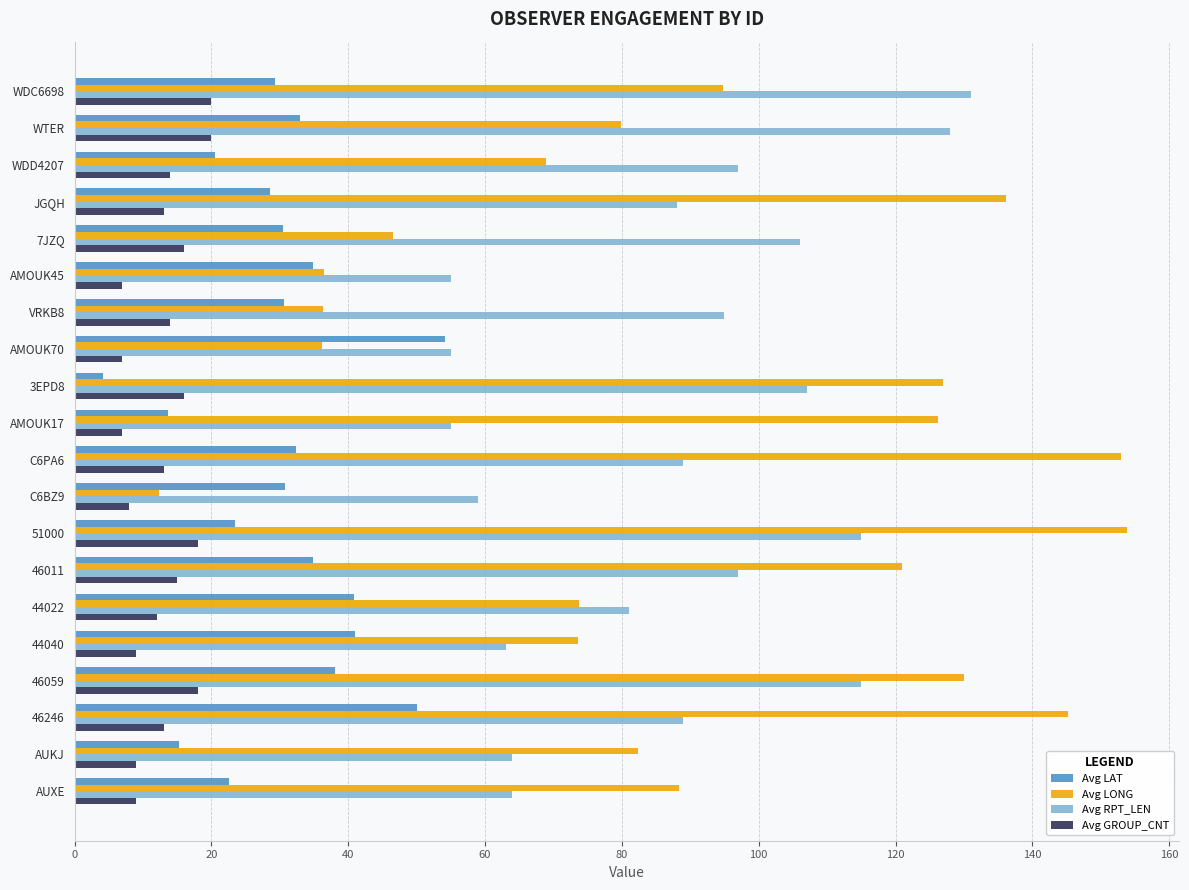

What is the difference between the second highest and second lowest values in the Avg RPT_LEN series?

73.0